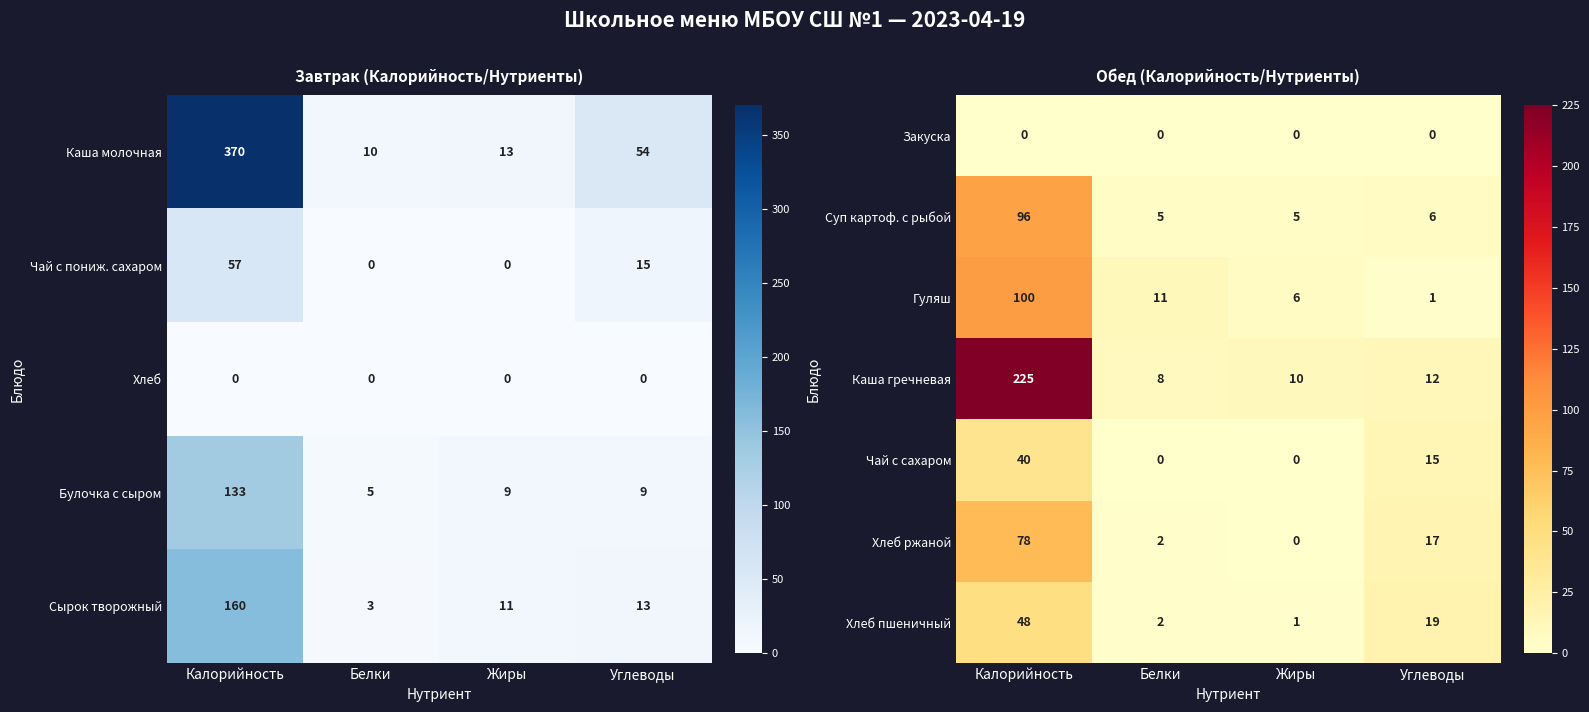

At how many categories does at least one series exceed 50?

1